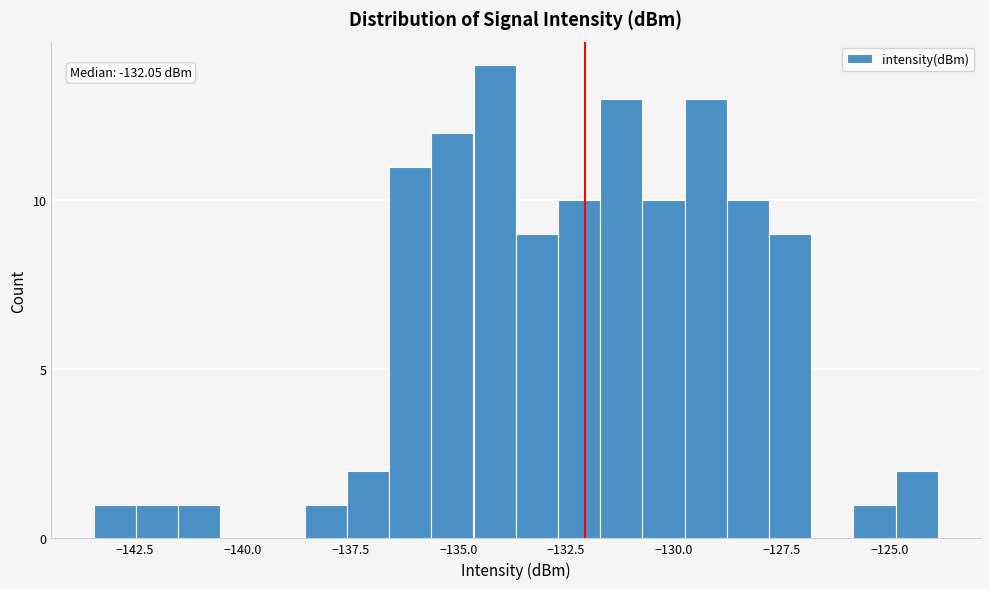

Around what value on the x-axis is the tallest bar? Give the approximate position of its centre, as read against the axis.

-134.0